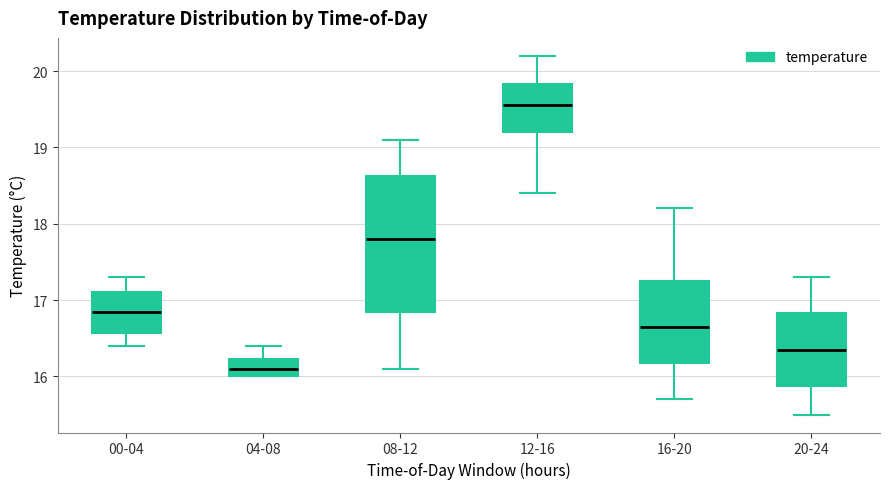

Reading left to right, read every box against the y-axis: the position of its median line, the range the box covers, and the ends of its whiskers. The values are not printed on the chart, so give them approximately, as read against the axis.

00-04: median 16.9, box 16.6 to 17.1, whiskers 16.4 to 17.3
04-08: median 16.1, box 16.0 to 16.2, whiskers 16.0 to 16.4
08-12: median 17.8, box 16.9 to 18.6, whiskers 16.1 to 19.1
12-16: median 19.6, box 19.2 to 19.8, whiskers 18.4 to 20.2
16-20: median 16.7, box 16.2 to 17.3, whiskers 15.7 to 18.2
20-24: median 16.4, box 15.9 to 16.8, whiskers 15.5 to 17.3